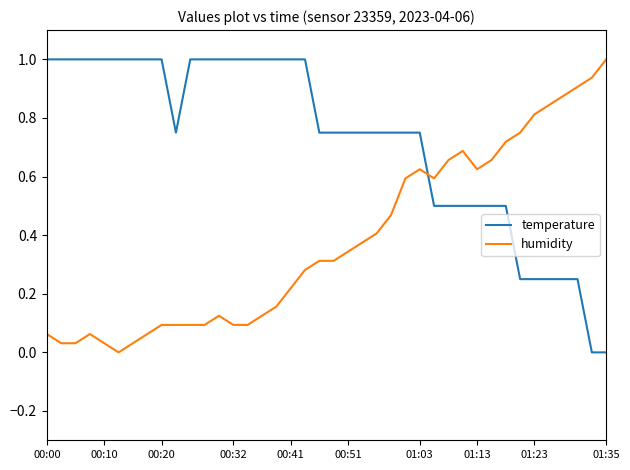

What is the greatest value displayed?

1.0